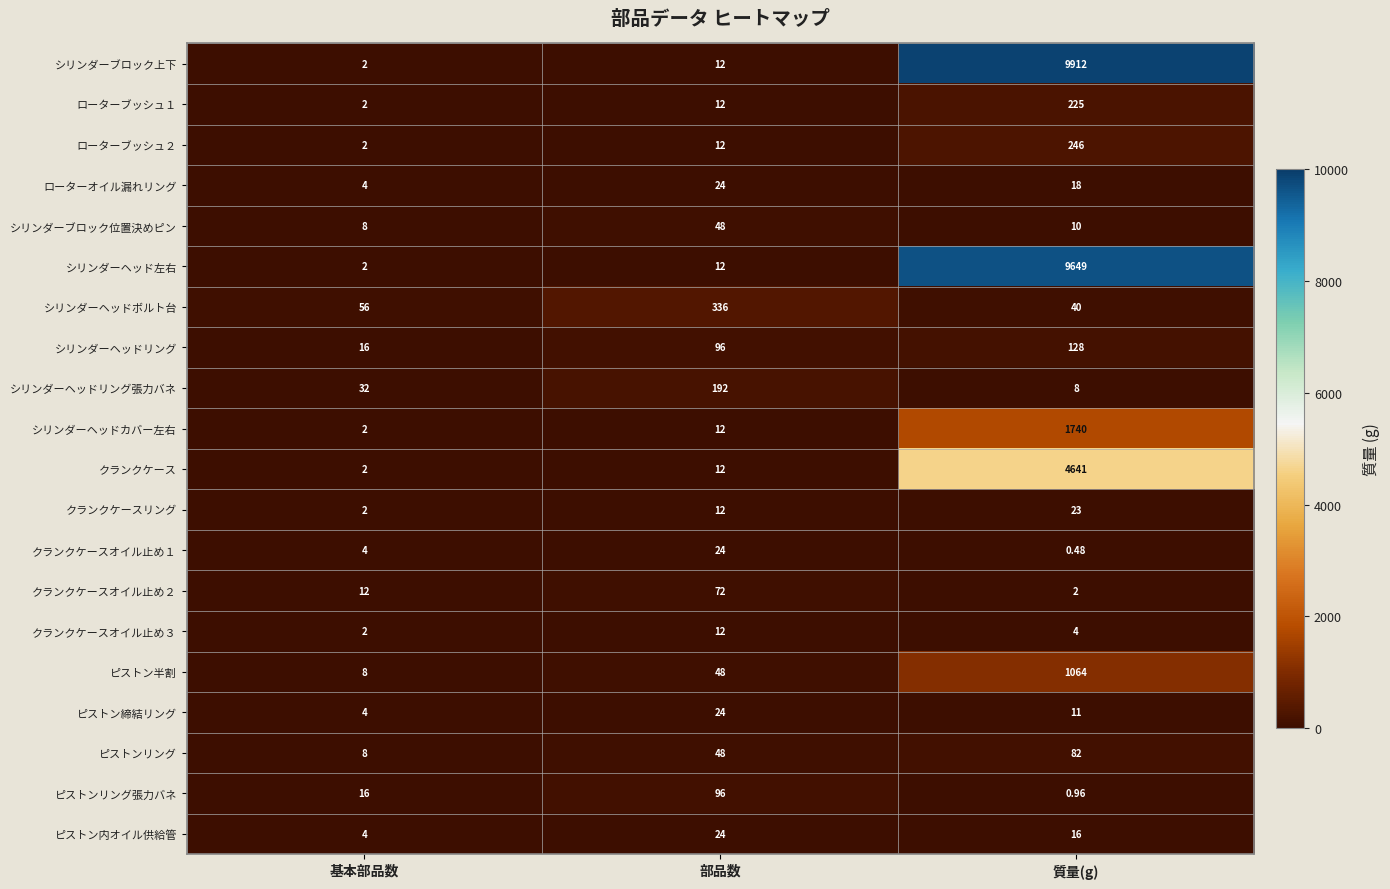

Between 基本部品数 and 部品数, which series saw the biggest shift?

シリンダーヘッドボルト台